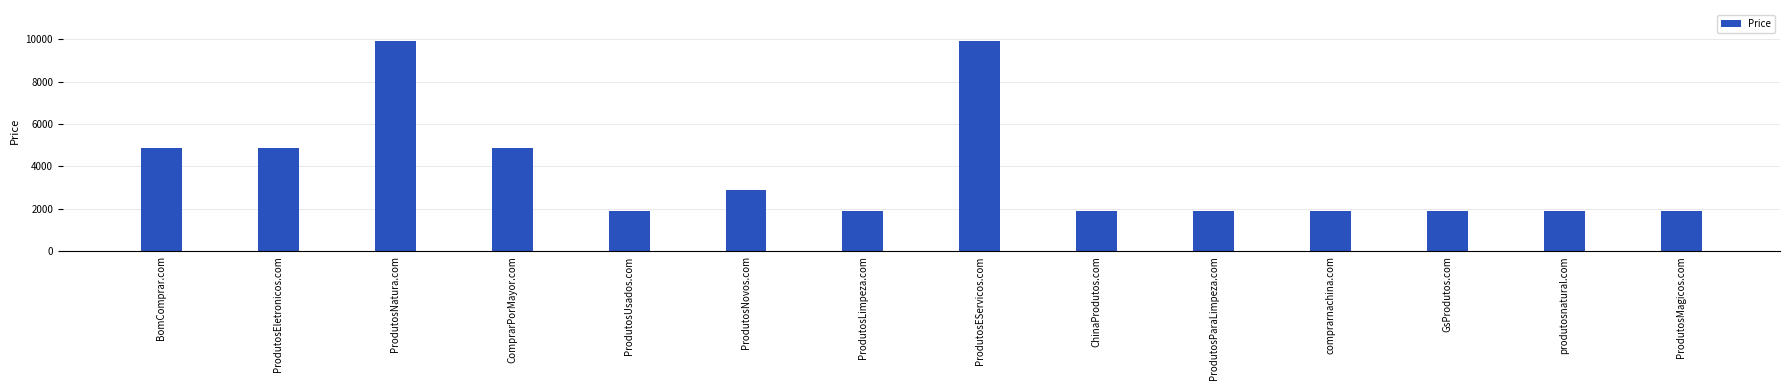

Does the chart contain stacked bars?

No